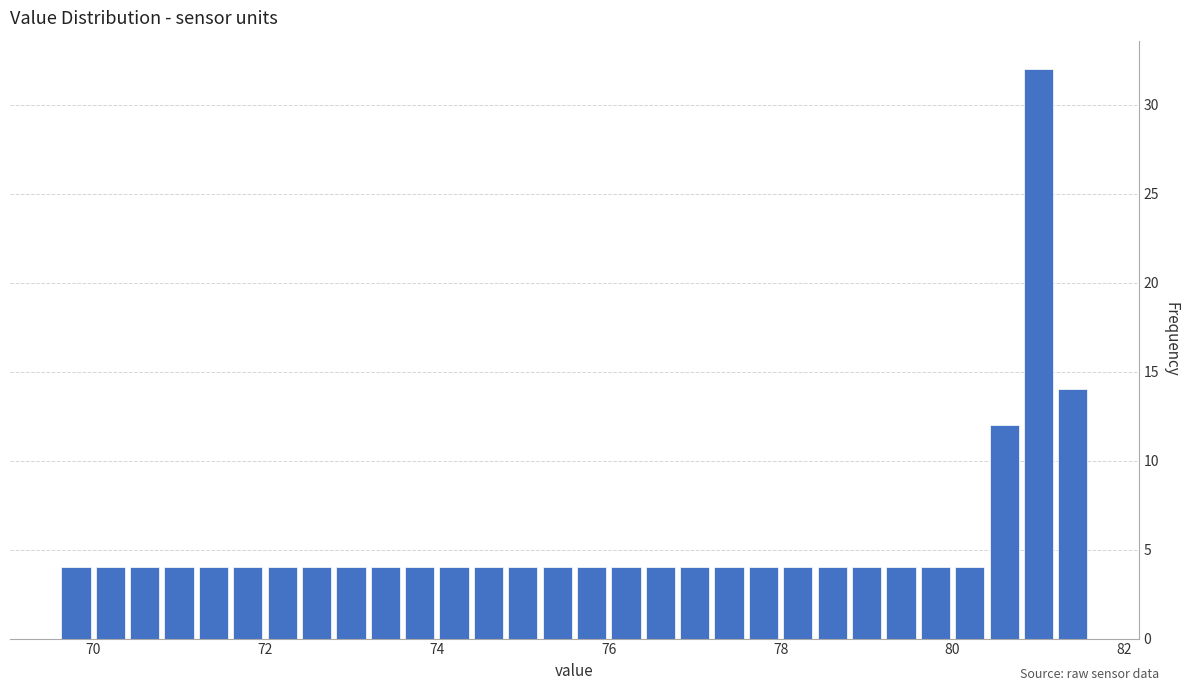

Around what value on the x-axis is the tallest bar? Give the approximate position of its centre, as read against the axis.

81.0